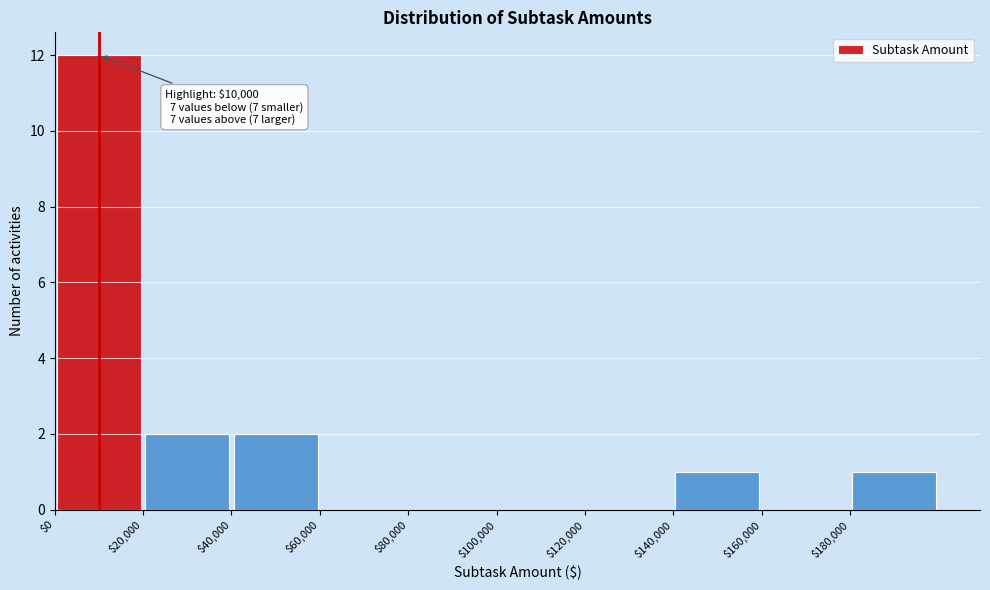

Over which range of the x-axis is the bar tallest?

0 to 20000